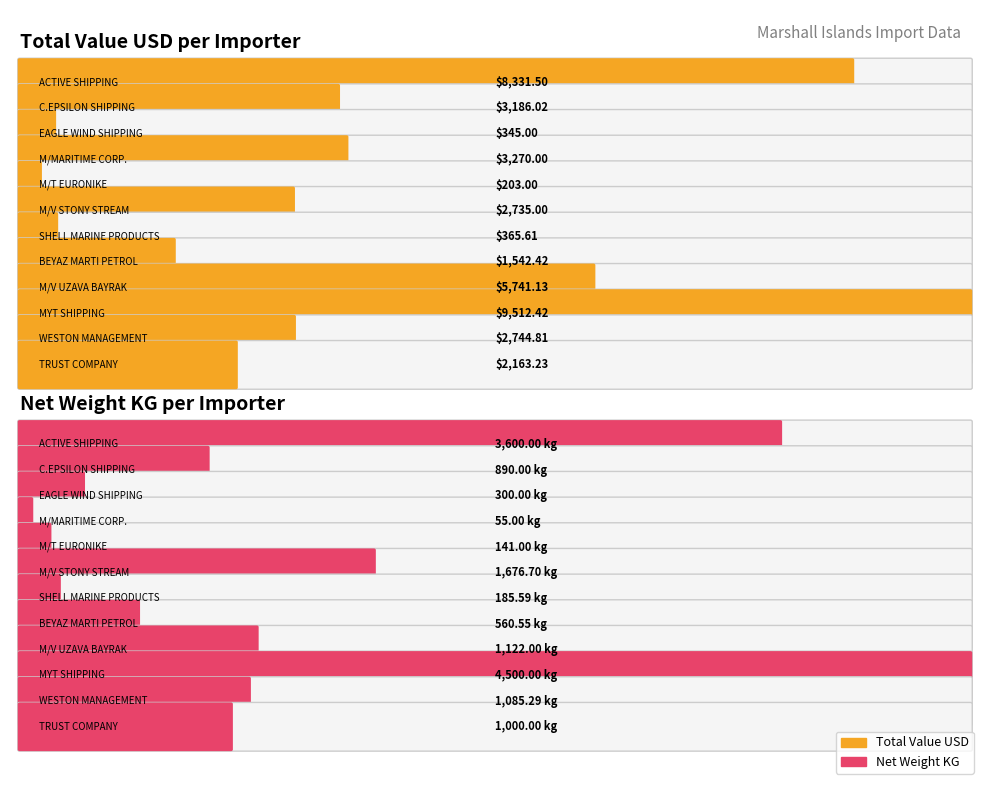

How many values in the Net Weight KG series are below 1000?

6